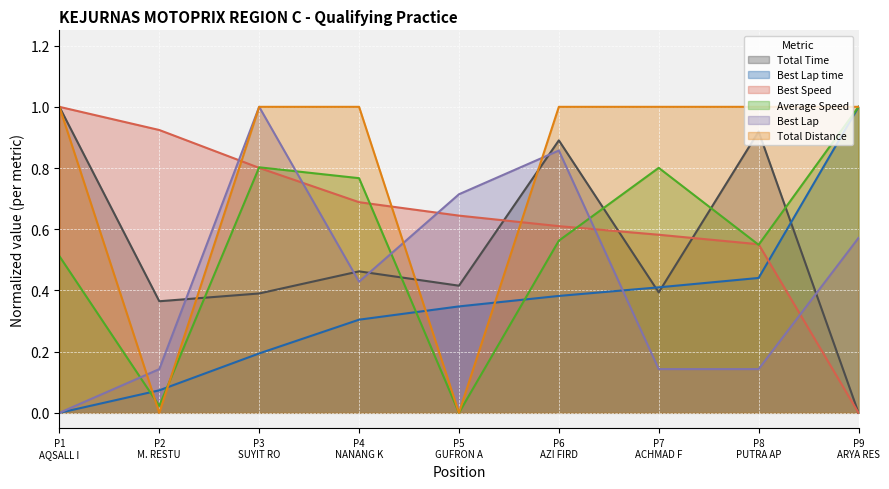

What is the maximum value shown in the chart?

1.0